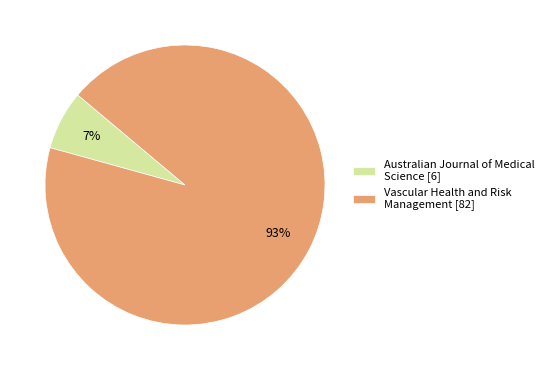

Which slice is the smallest?

Australian Journal of Medical Science